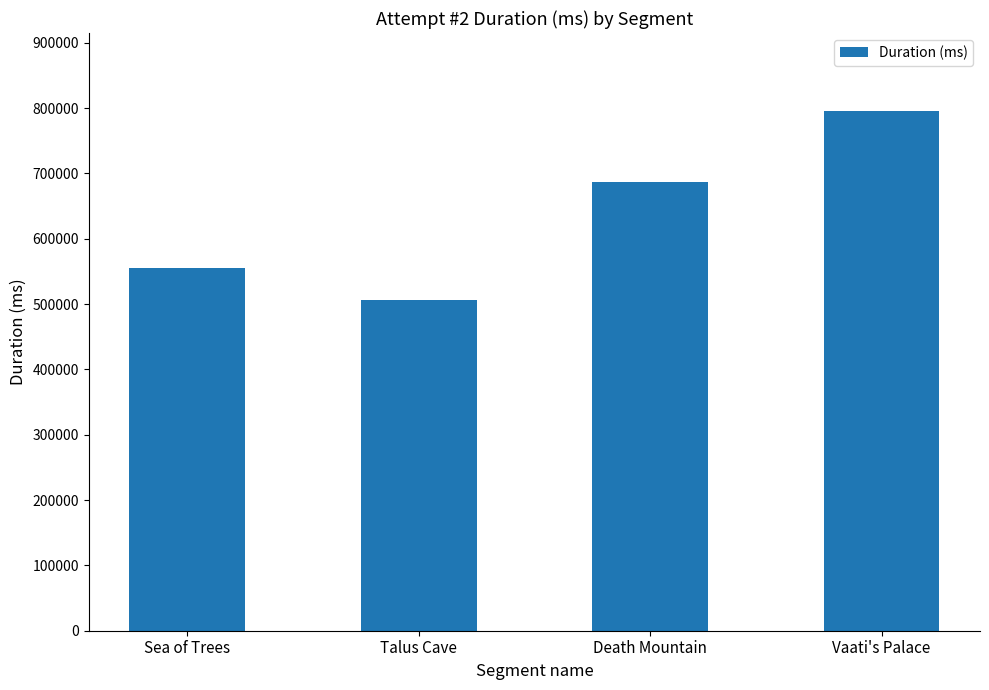

What is the label of the 1st bar from the left?

Sea of Trees